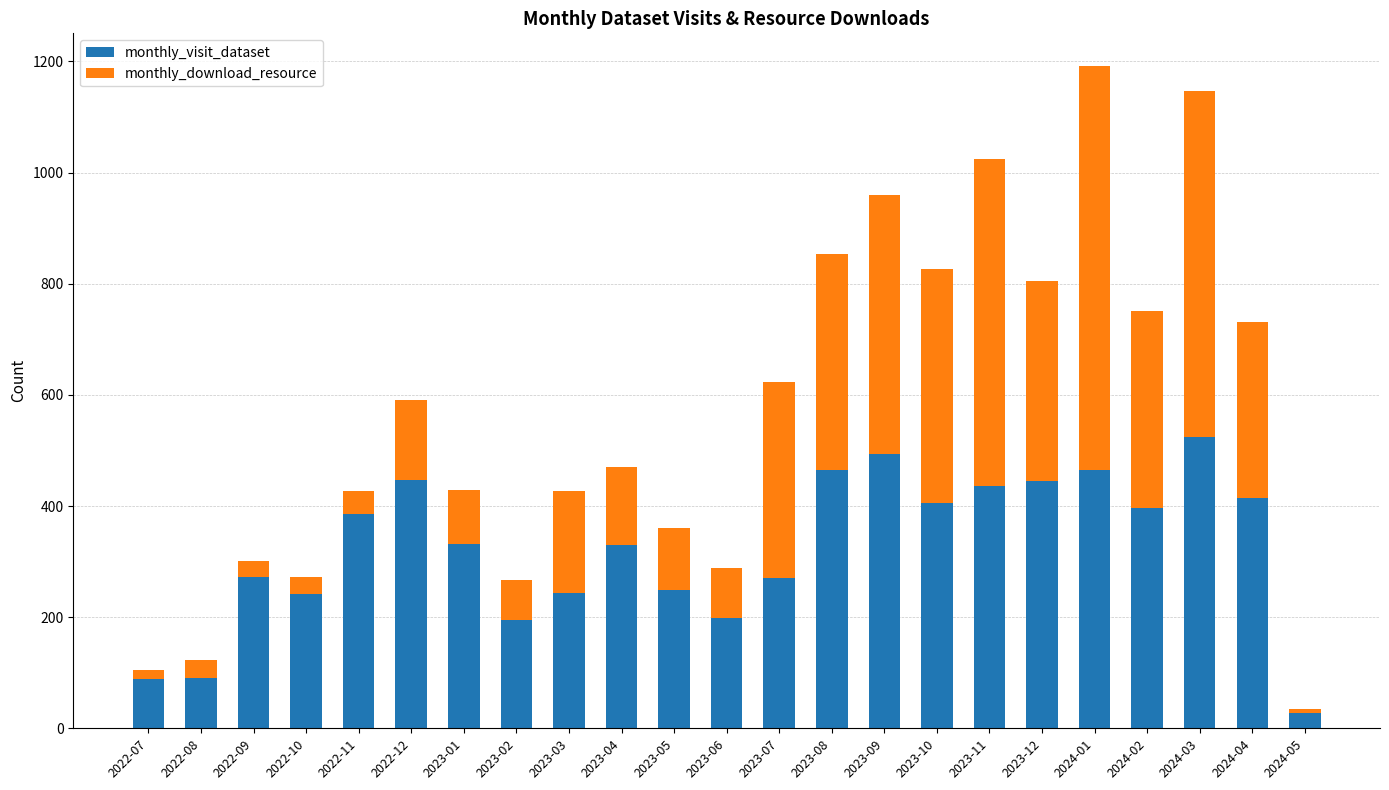

The value of monthly_visit_dataset at 2023-10 is 194. True or false?

False